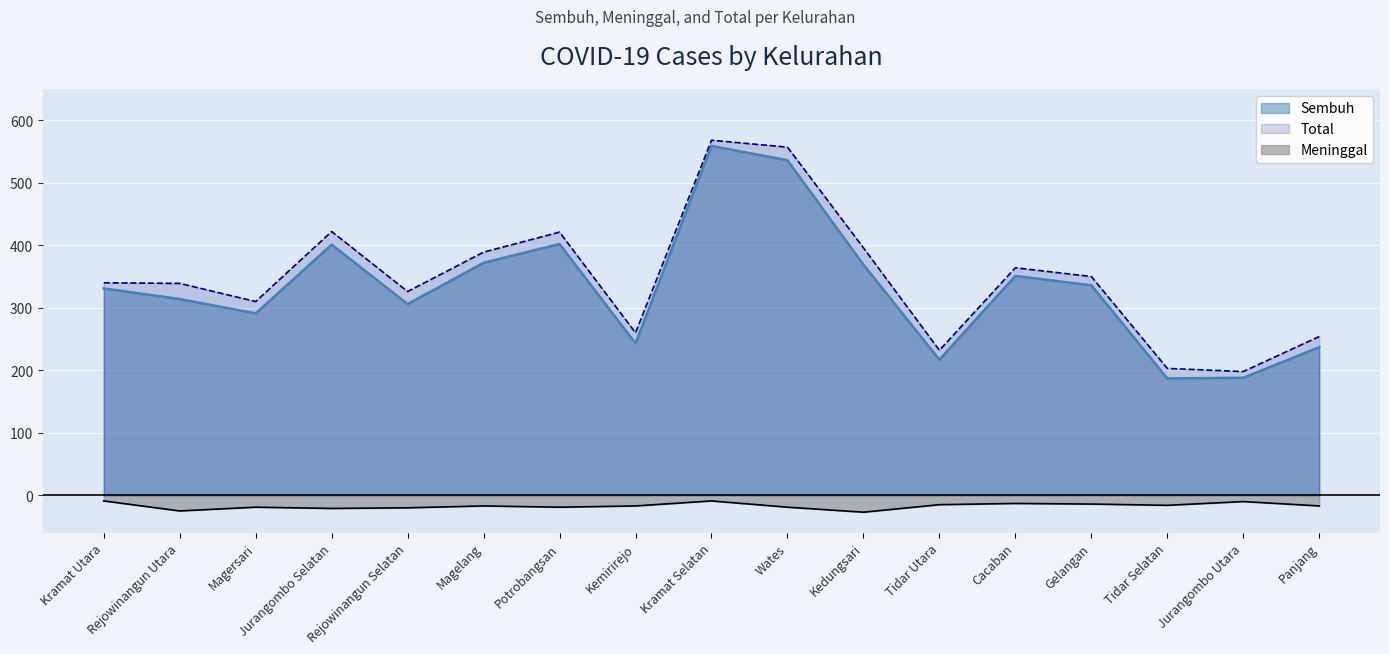

Reading left to right, list all the values displayed in this chart.

Sembuh: 331	314	291	401	306	372	402	243	559	536	369	217	351	336	187	188	237
Meninggal: -9	-25	-19	-21	-20	-17	-19	-17	-9	-19	-27	-15	-13	-14	-16	-10	-17
Total: 340	339	310	422	326	389	421	260	568	557	396	232	364	350	203	198	254